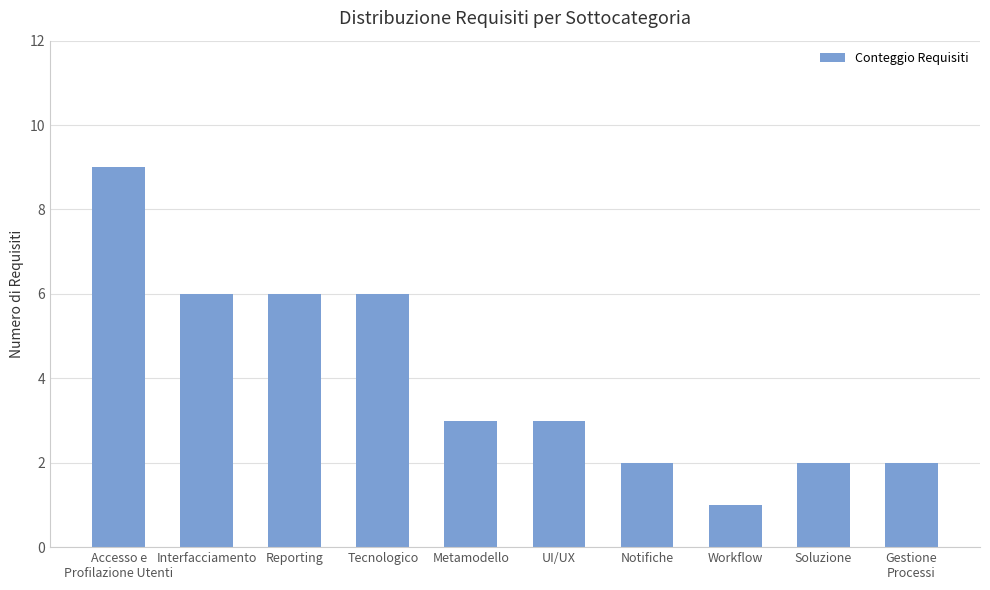

Count the number of data series in this chart.

1